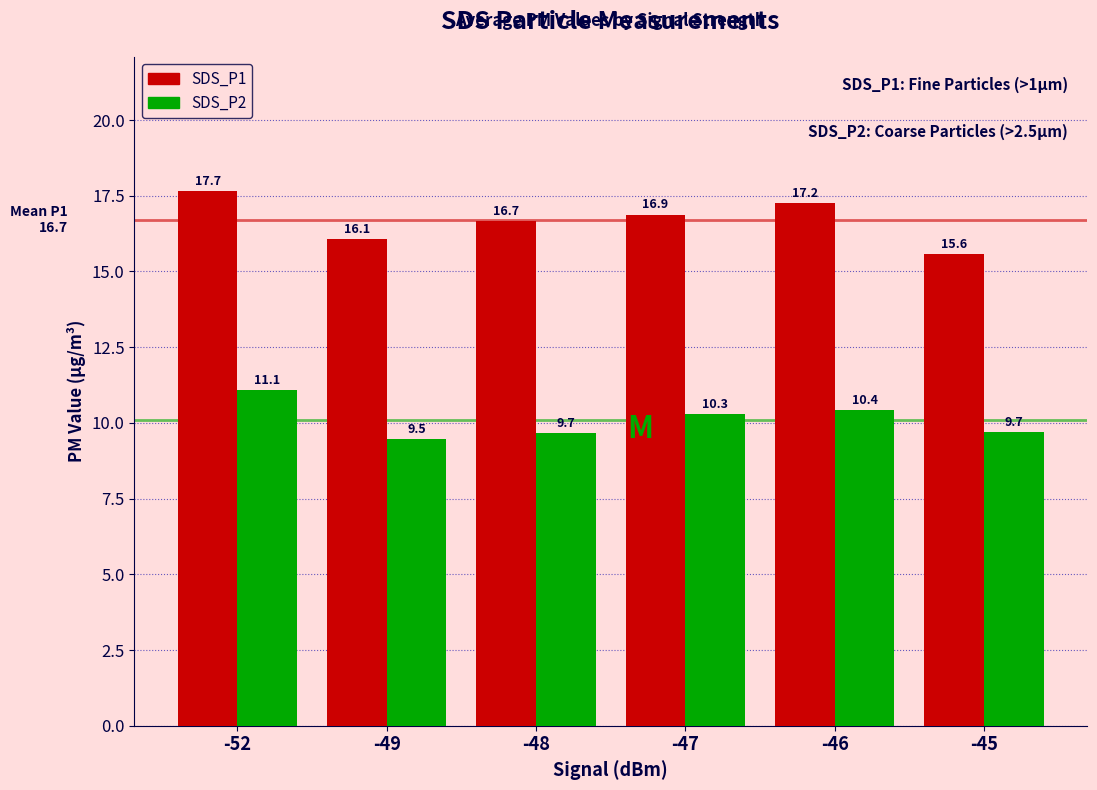

At which label does SDS_P2 first exceed 10?

-52